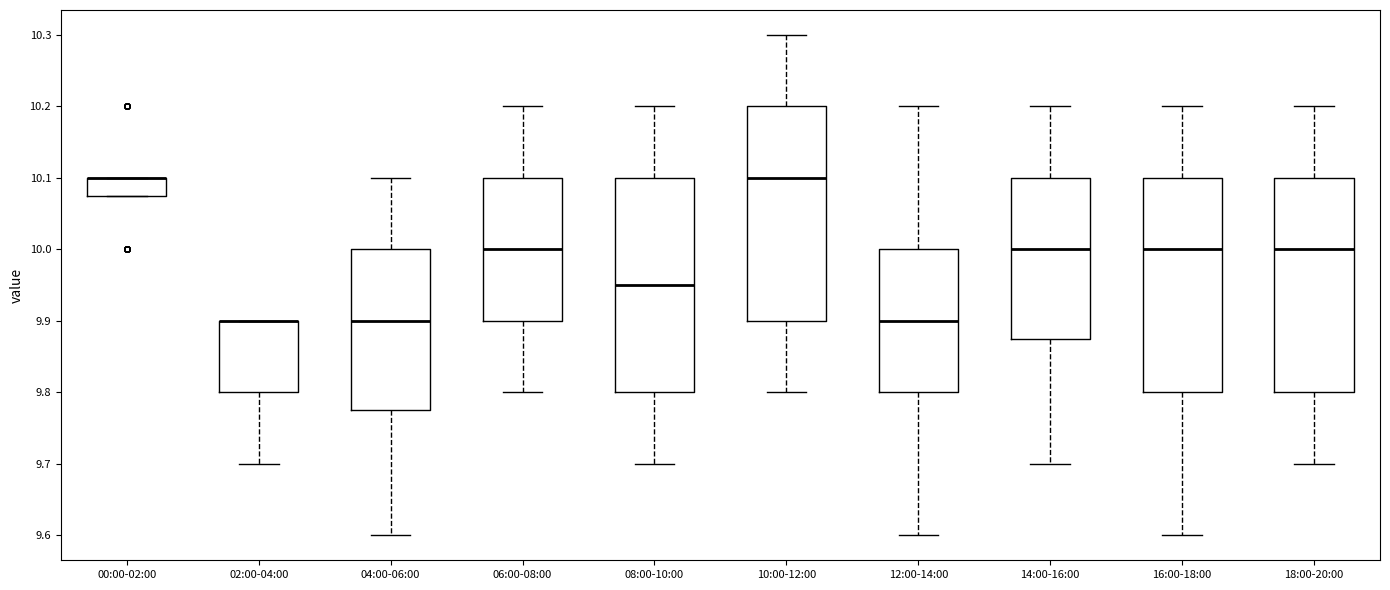

Reading left to right, read every box against the y-axis: the position of its median line, the range the box covers, and the ends of its whiskers. The values are not printed on the chart, so give them approximately, as read against the axis.

00:00-02:00: median 10.10 (drawn on the box's upper edge), box 10.08 to 10.10, whiskers 10.08 to 10.10
02:00-04:00: median 9.90 (drawn on the box's upper edge), box 9.80 to 9.90, whiskers 9.70 to 9.90
04:00-06:00: median 9.90, box 9.78 to 10.00, whiskers 9.60 to 10.10
06:00-08:00: median 10.00, box 9.90 to 10.10, whiskers 9.80 to 10.20
08:00-10:00: median 9.95, box 9.80 to 10.10, whiskers 9.70 to 10.20
10:00-12:00: median 10.10, box 9.90 to 10.20, whiskers 9.80 to 10.30
12:00-14:00: median 9.90, box 9.80 to 10.00, whiskers 9.60 to 10.20
14:00-16:00: median 10.00, box 9.88 to 10.10, whiskers 9.70 to 10.20
16:00-18:00: median 10.00, box 9.80 to 10.10, whiskers 9.60 to 10.20
18:00-20:00: median 10.00, box 9.80 to 10.10, whiskers 9.70 to 10.20